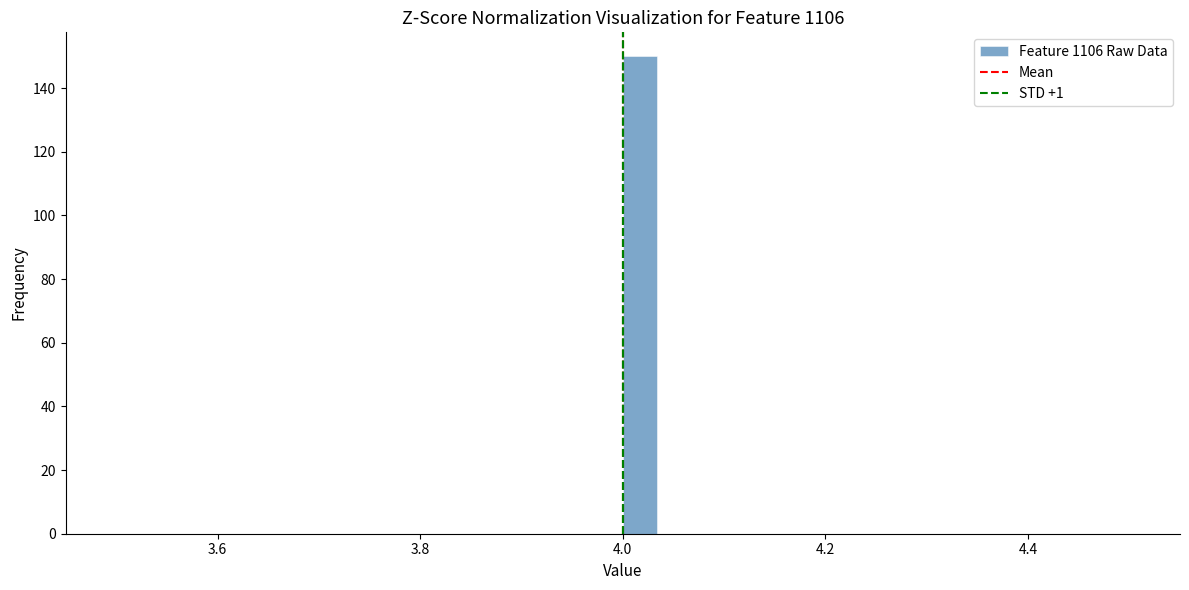

Around what value on the x-axis is the tallest bar? Give the approximate position of its centre, as read against the axis.

4.02